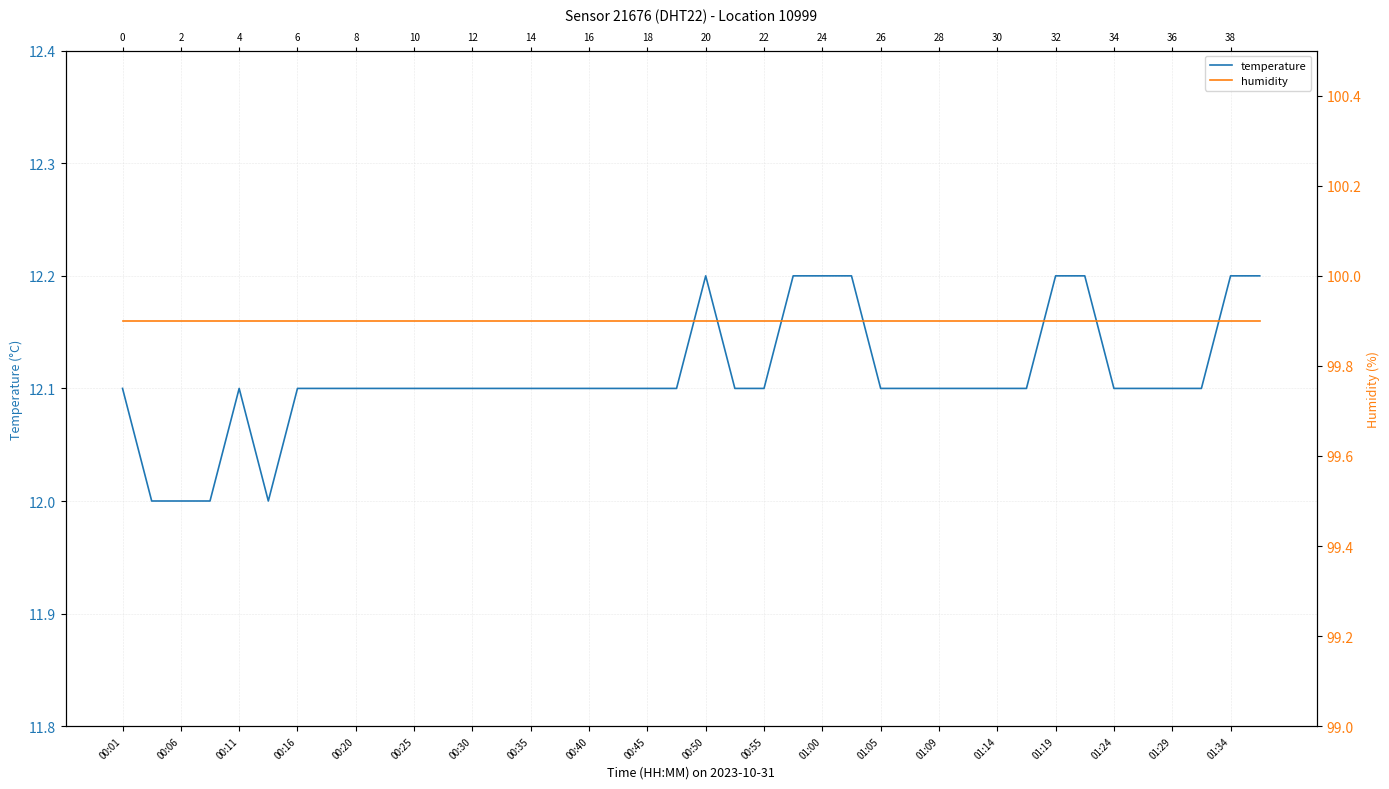

At which label is temperature closest to 12?

00:06